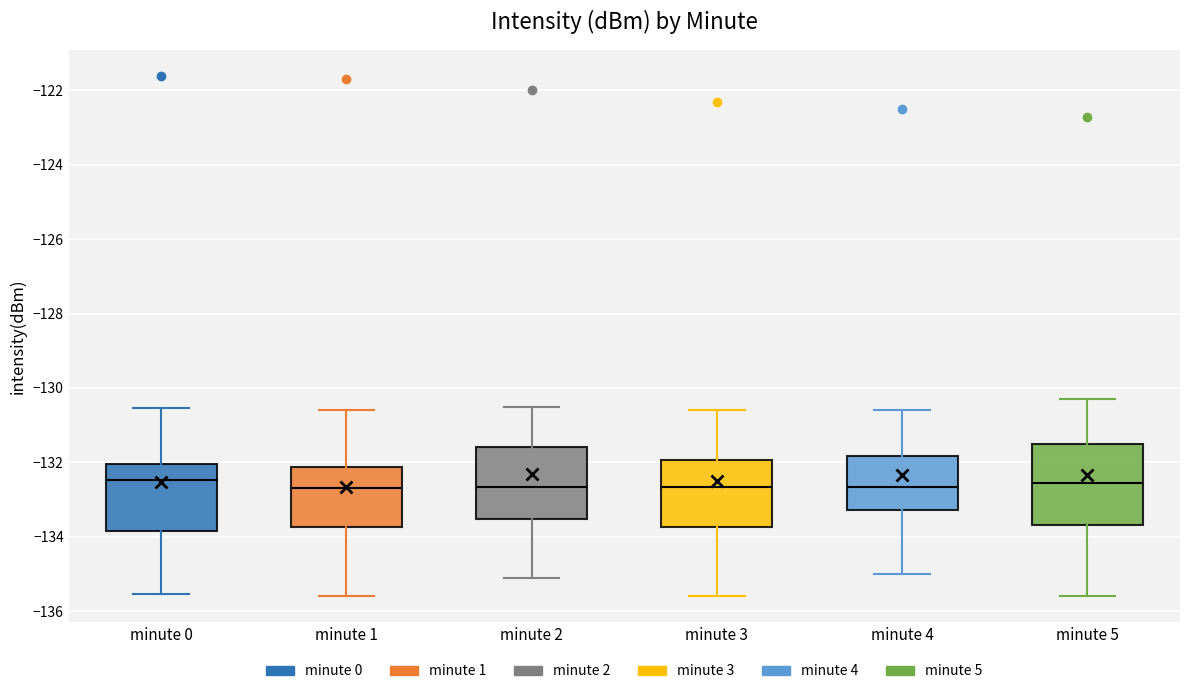

Reading left to right, transcribe this box plot: for each box, give where its median line is, the range the box spans, and where its two whiskers end, as read against the y-axis. The values are not printed on the chart, so give them approximately, as read against the axis.

minute 0: median -132.4, box -133.8 to -132.0, whiskers -135.6 to -130.6
minute 1: median -132.6, box -133.8 to -132.2, whiskers -135.6 to -130.6
minute 2: median -132.6, box -133.6 to -131.6, whiskers -135.0 to -130.4
minute 3: median -132.6, box -133.8 to -132.0, whiskers -135.6 to -130.6
minute 4: median -132.6, box -133.2 to -131.8, whiskers -135.0 to -130.6
minute 5: median -132.6, box -133.6 to -131.4, whiskers -135.6 to -130.2